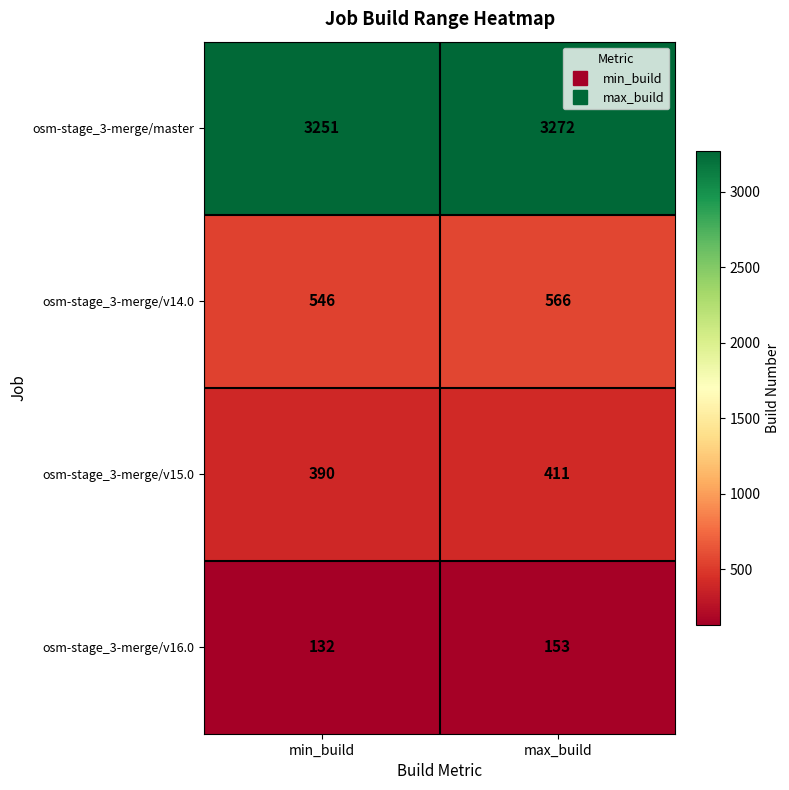

Reading right to left, list all the values displayed in this chart.

osm-stage_3-merge/master: max_build=3272	min_build=3251
osm-stage_3-merge/v14.0: max_build=566	min_build=546
osm-stage_3-merge/v15.0: max_build=411	min_build=390
osm-stage_3-merge/v16.0: max_build=153	min_build=132